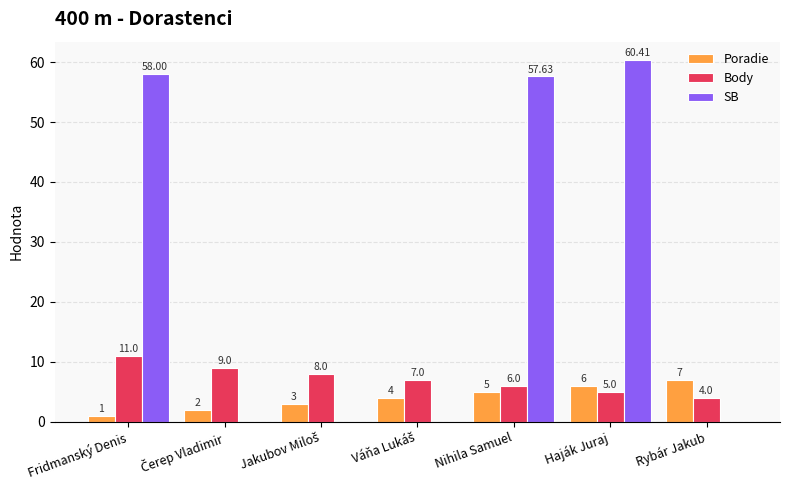

Which series has the largest total across all categories?

SB